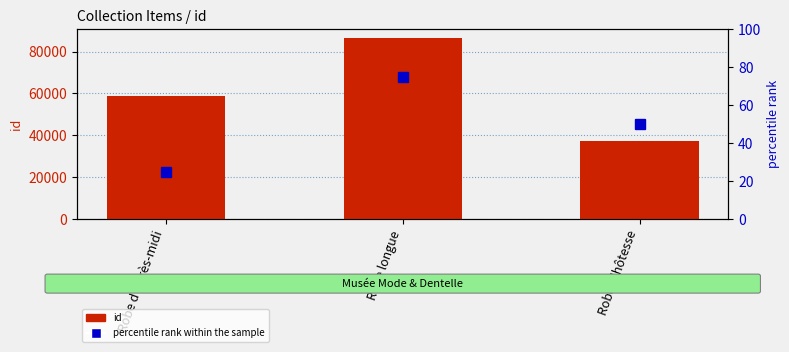

What is the minimum value for percentile rank within the sample?

25